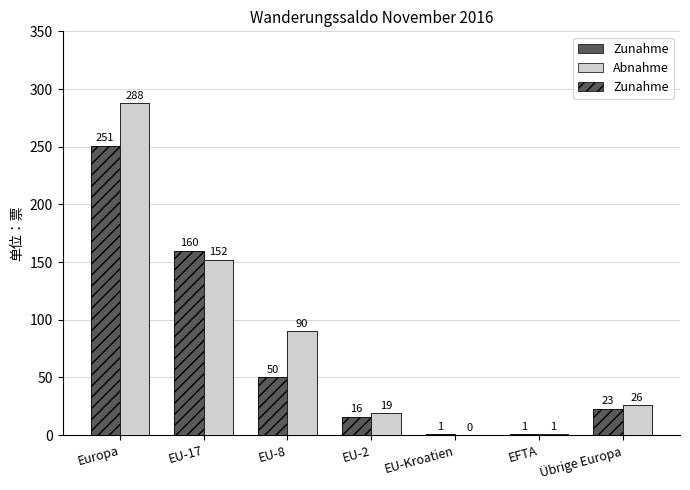

What is the difference between the Zunahme values at EU-17 and Übrige Europa?

137